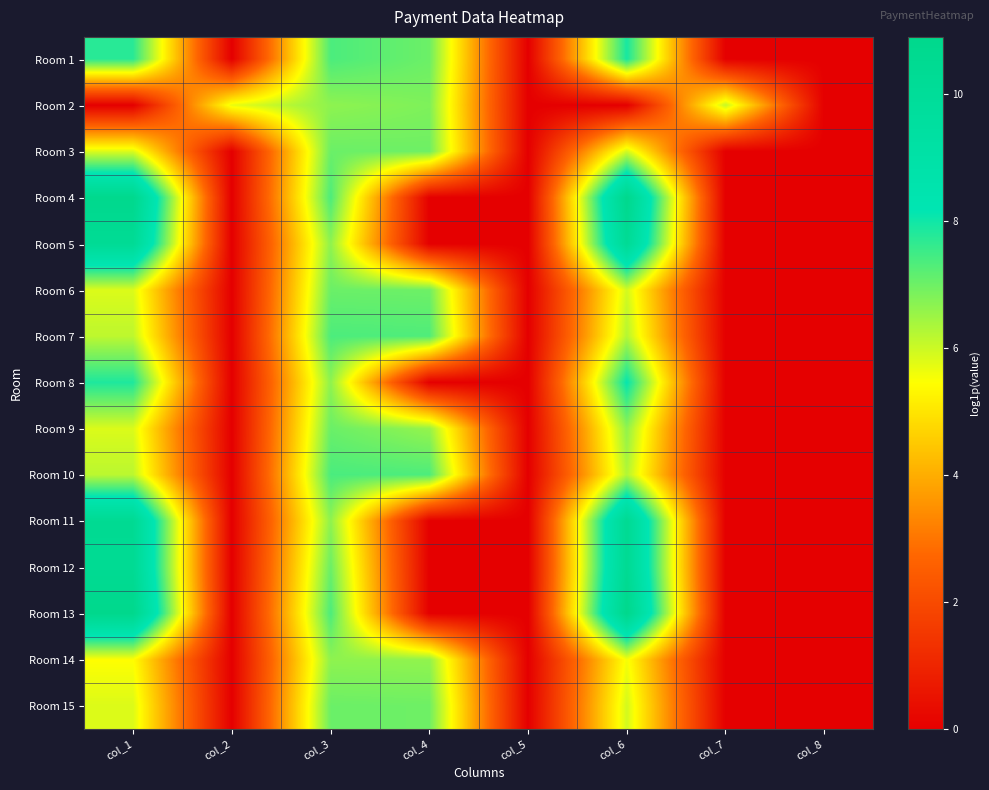

Reading left to right, list all the values displayed in this chart.

Room 1: col_1=7.7	col_2=0.0	col_3=7.4	col_4=7.0	col_5=0.0	col_6=7.9	col_7=0.0	col_8=0.0
Room 2: col_1=0.0	col_2=5.7	col_3=6.7	col_4=6.8	col_5=0.0	col_6=0.0	col_7=6.1	col_8=0.0
Room 3: col_1=5.8	col_2=0.0	col_3=7.0	col_4=7.0	col_5=0.0	col_6=5.9	col_7=0.0	col_8=0.0
Room 4: col_1=10.8	col_2=0.0	col_3=7.4	col_4=0.0	col_5=0.0	col_6=10.8	col_7=0.0	col_8=0.0
Room 5: col_1=10.2	col_2=0.0	col_3=6.6	col_4=0.0	col_5=0.0	col_6=10.3	col_7=0.0	col_8=0.0
Room 6: col_1=5.8	col_2=0.0	col_3=7.0	col_4=7.0	col_5=0.0	col_6=5.9	col_7=0.0	col_8=0.0
Room 7: col_1=6.2	col_2=0.0	col_3=7.3	col_4=7.3	col_5=0.0	col_6=6.3	col_7=0.0	col_8=0.0
Room 8: col_1=7.8	col_2=0.0	col_3=6.7	col_4=0.0	col_5=0.0	col_6=8.1	col_7=0.0	col_8=0.0
Room 9: col_1=5.8	col_2=0.0	col_3=7.0	col_4=6.6	col_5=0.0	col_6=6.6	col_7=0.0	col_8=0.0
Room 10: col_1=6.2	col_2=0.0	col_3=7.4	col_4=7.3	col_5=0.0	col_6=6.3	col_7=0.0	col_8=0.0
Room 11: col_1=10.4	col_2=0.0	col_3=6.6	col_4=0.0	col_5=0.0	col_6=10.4	col_7=0.0	col_8=0.0
Room 12: col_1=10.4	col_2=0.0	col_3=7.0	col_4=0.0	col_5=0.0	col_6=10.4	col_7=0.0	col_8=0.0
Room 13: col_1=10.9	col_2=0.0	col_3=7.4	col_4=0.0	col_5=0.0	col_6=10.9	col_7=0.0	col_8=0.0
Room 14: col_1=5.5	col_2=0.0	col_3=6.6	col_4=6.6	col_5=0.0	col_6=5.6	col_7=0.0	col_8=0.0
Room 15: col_1=5.8	col_2=0.0	col_3=7.0	col_4=7.0	col_5=0.0	col_6=5.9	col_7=0.0	col_8=0.0